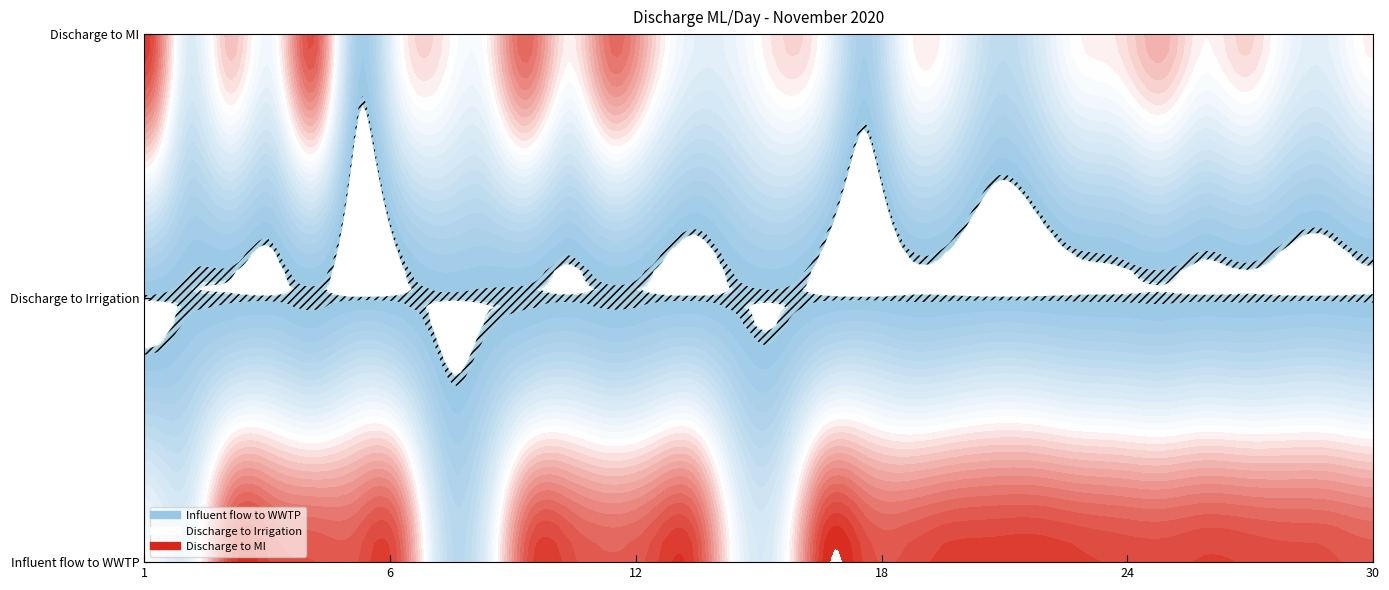

List the series in order of their overall mean, lowest first.

Discharge to Irrigation, Discharge to MI, Influent flow to WWTP